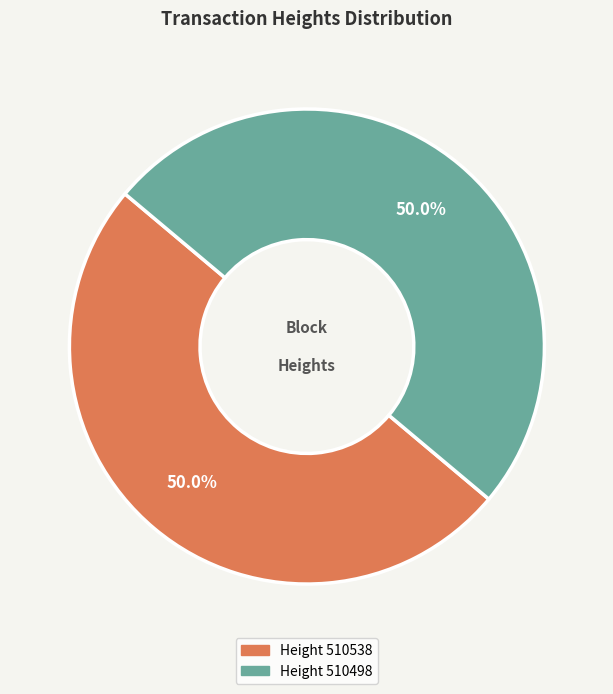

How many segments does this pie chart have?

2